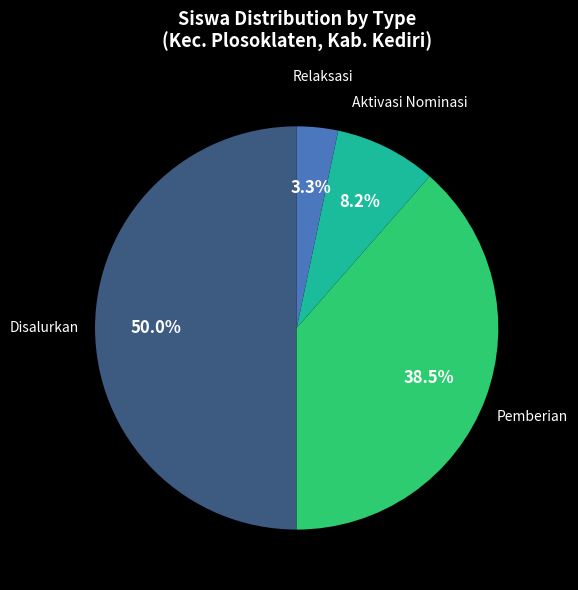

Between Aktivasi Nominasi and Disalurkan, which is larger?

Disalurkan